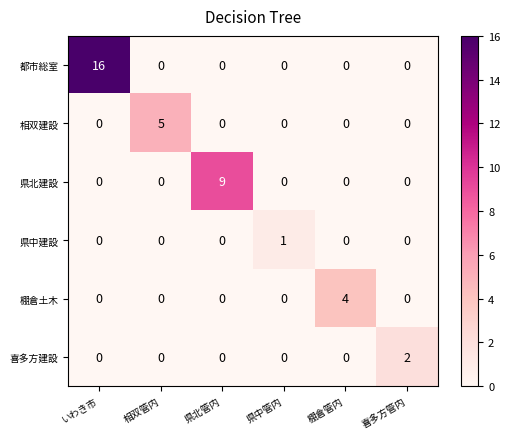

What is the sum of all 相双建設 values?

5